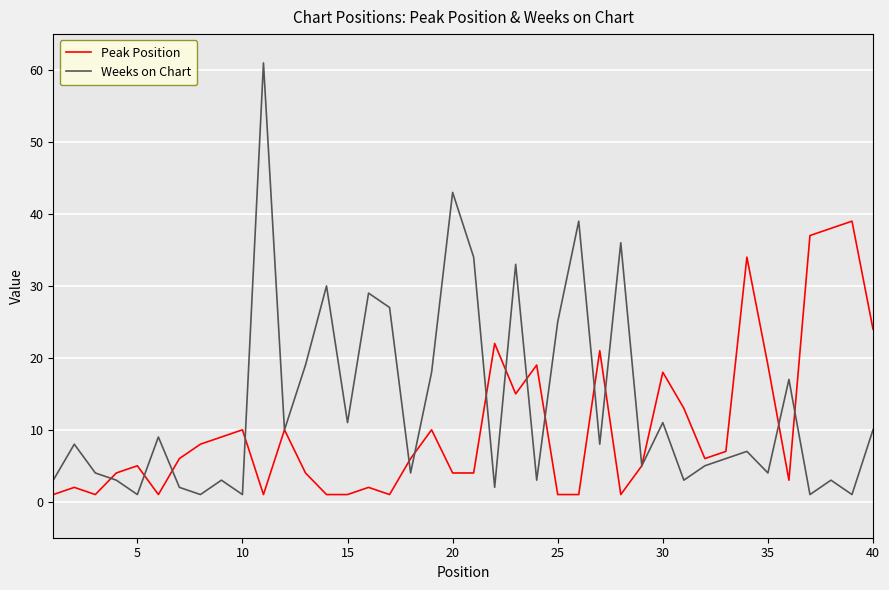

Which series has the widest spread of values?

Weeks on Chart